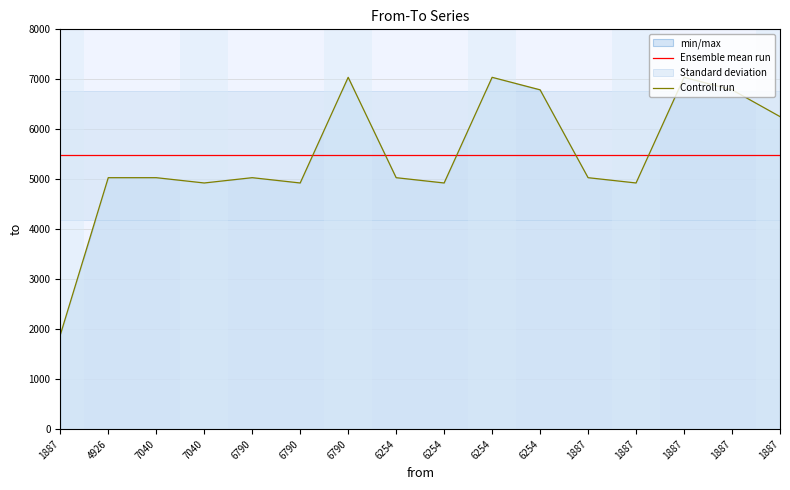

Does the chart display data point markers on the line(s)?

No